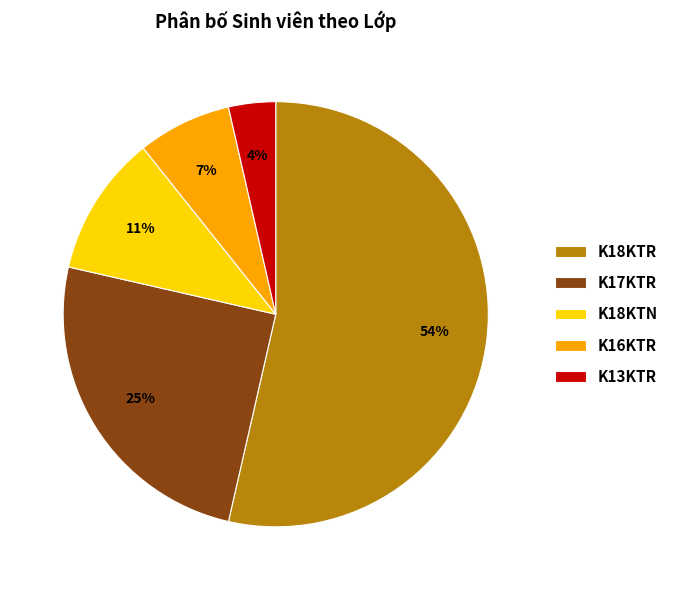

Do K16KTR and K13KTR together represent more than half of the pie?

No